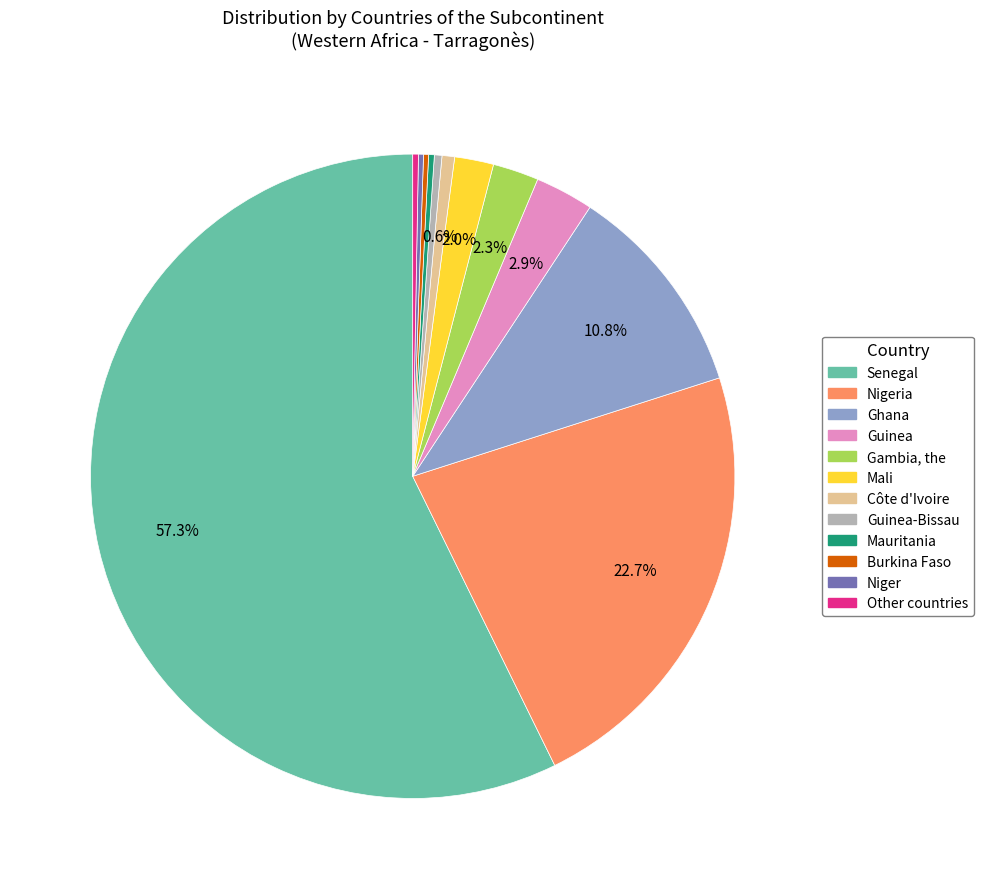

What is the majority slice?

Senegal